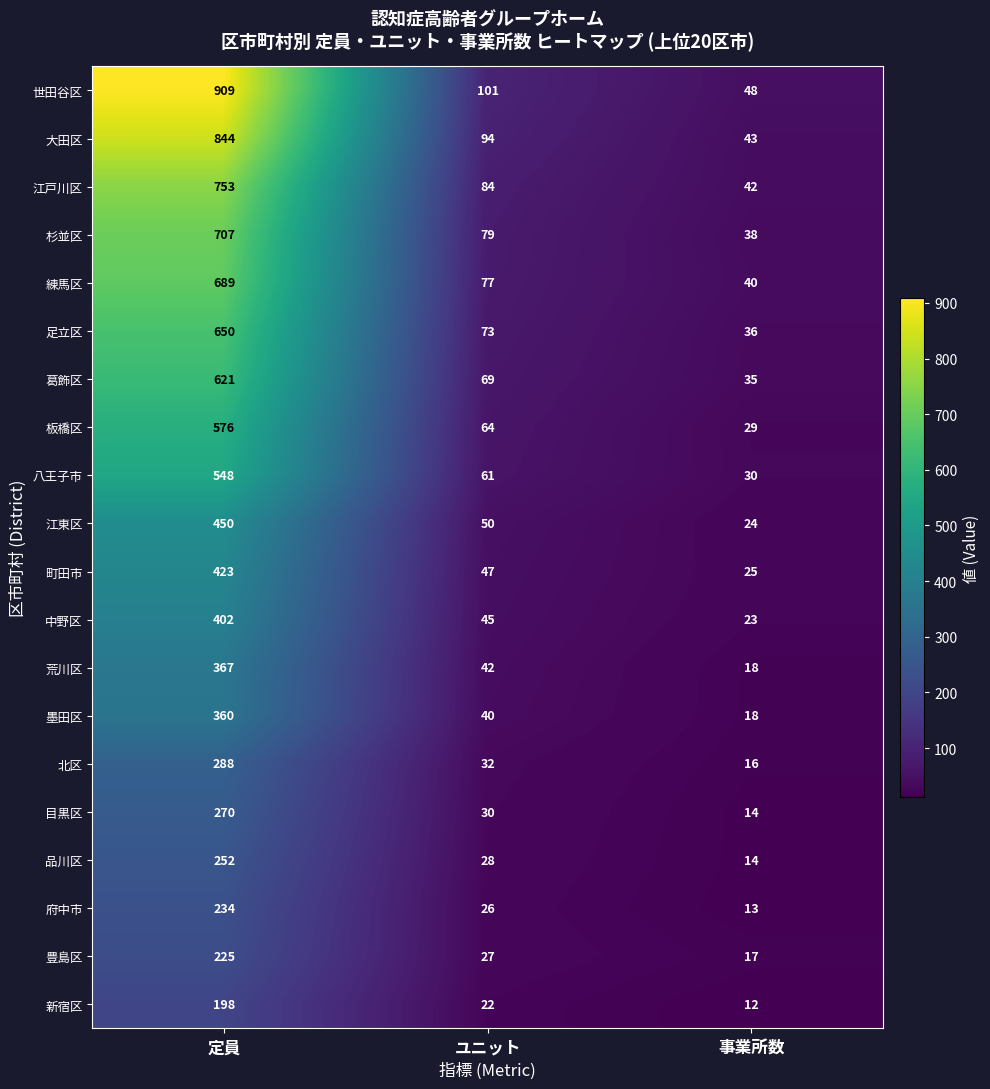

Is it true that 目黒区 equals 186 at 定員?

False